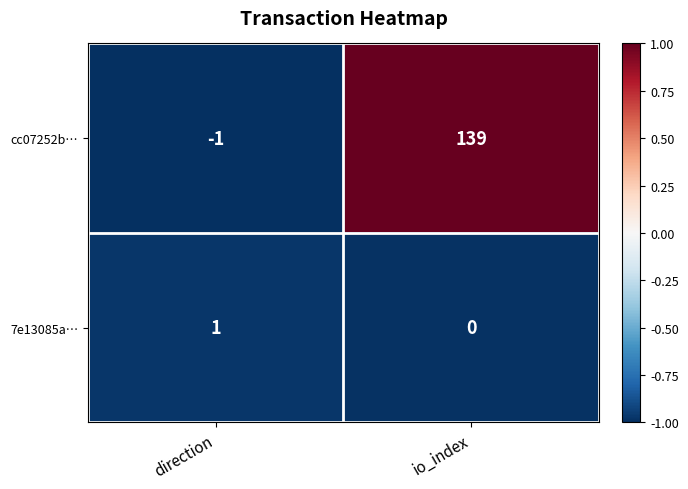

What is the greatest value displayed?

139